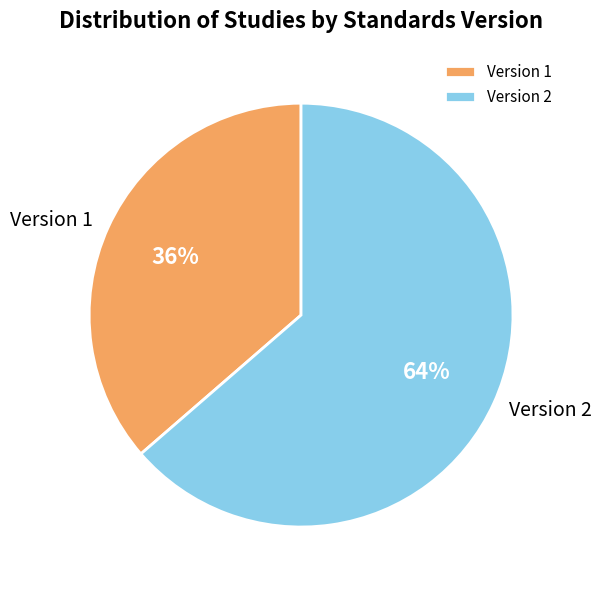

Which category has the smallest portion of the pie?

Version 1